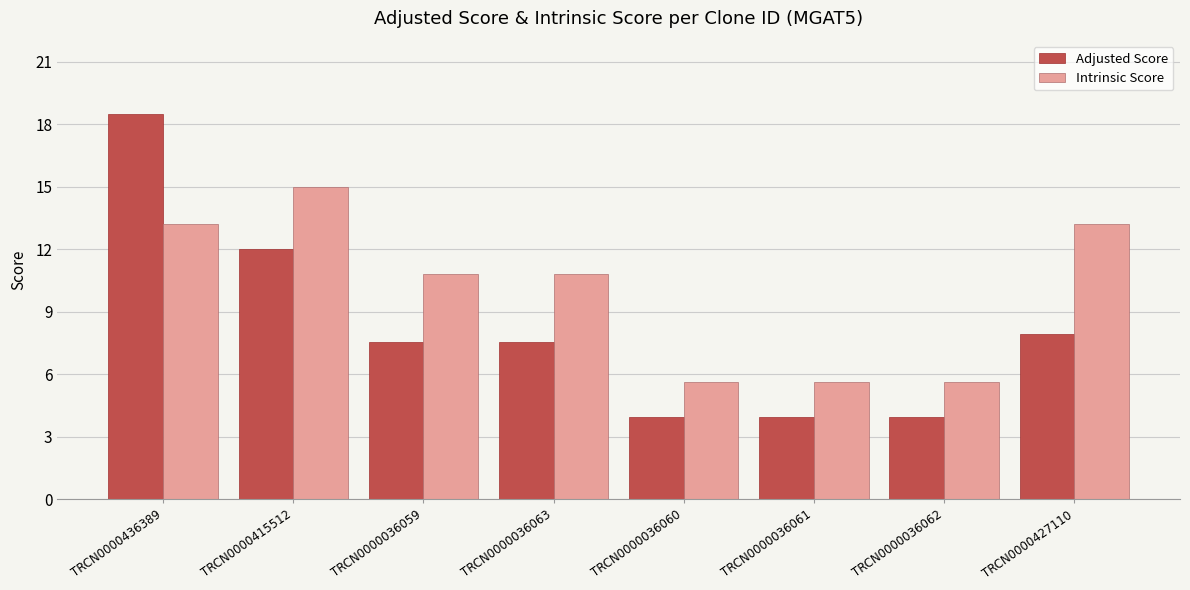

What is the label of the 7th bar from the right?

TRCN0000415512